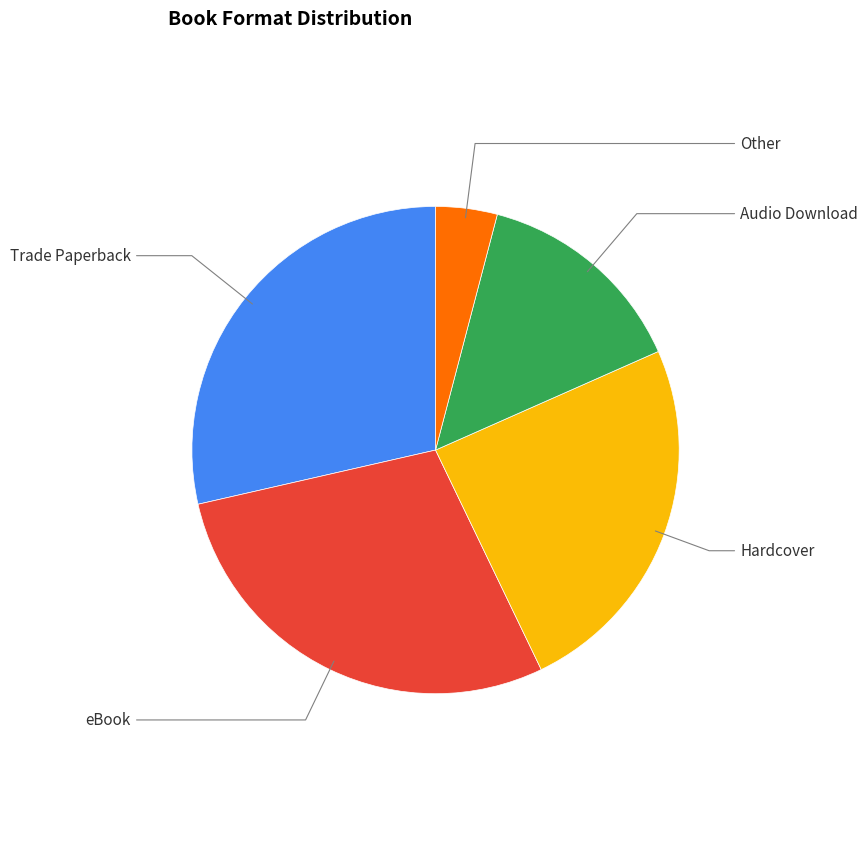

Is there any slice that represents more than half of the pie?

No